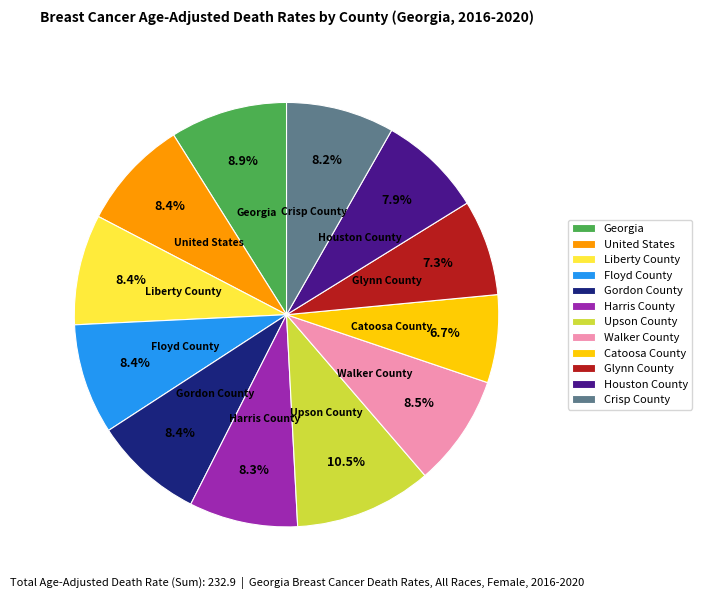

True or false: Georgia accounts for 23% of the total.

False